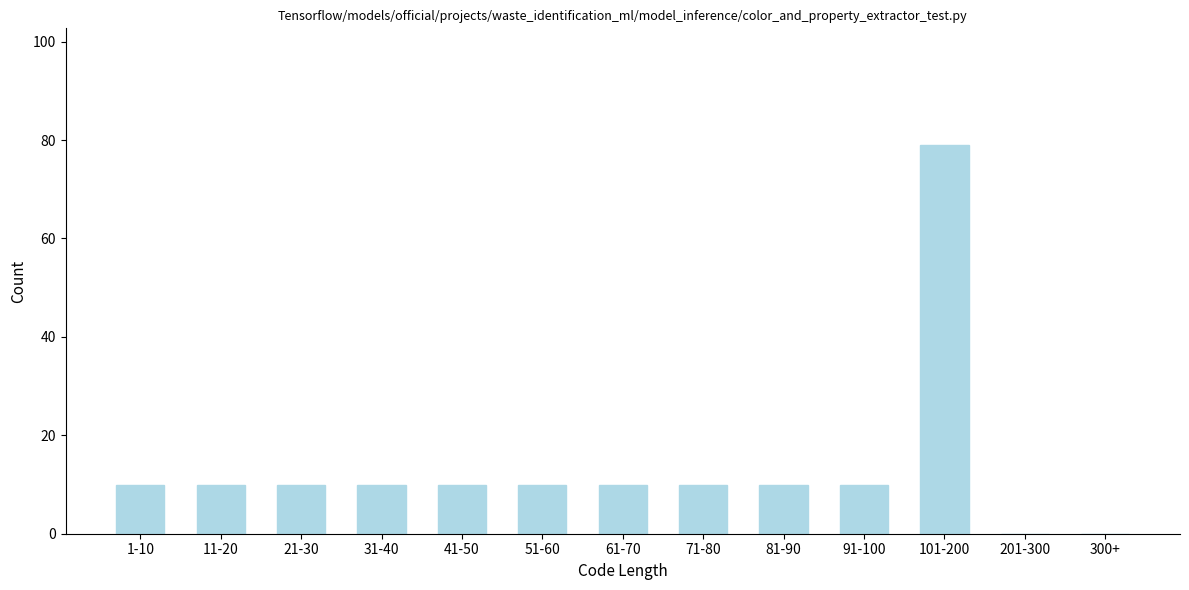

Reading left to right, extract all data points from this chart.

1-10=10	11-20=10	21-30=10	31-40=10	41-50=10	51-60=10	61-70=10	71-80=10	81-90=10	91-100=10	101-200=79	201-300=0	300+=0